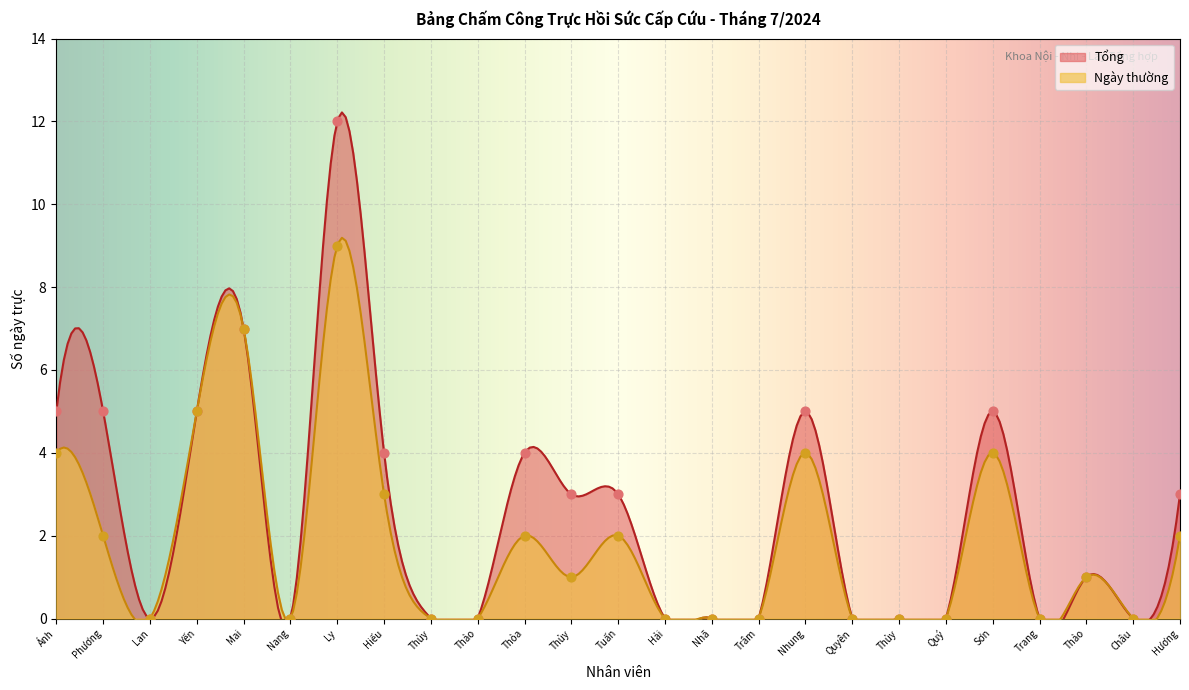

Which series has the widest spread of Y values?

Tổng